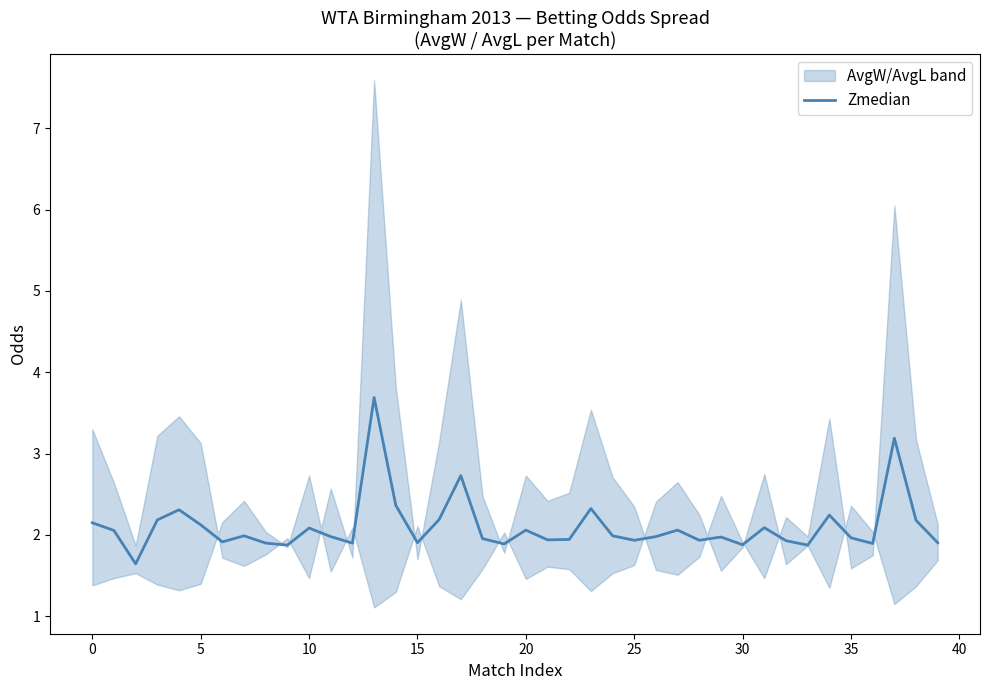

What is the lowest value of the Zmedian series?

1.6